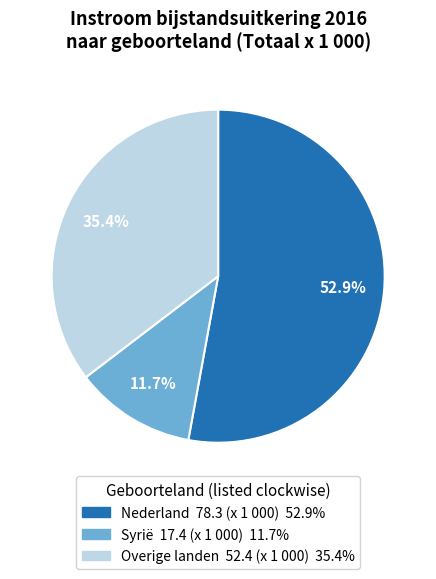

Does Nederland account for over 50% of the chart?

Yes